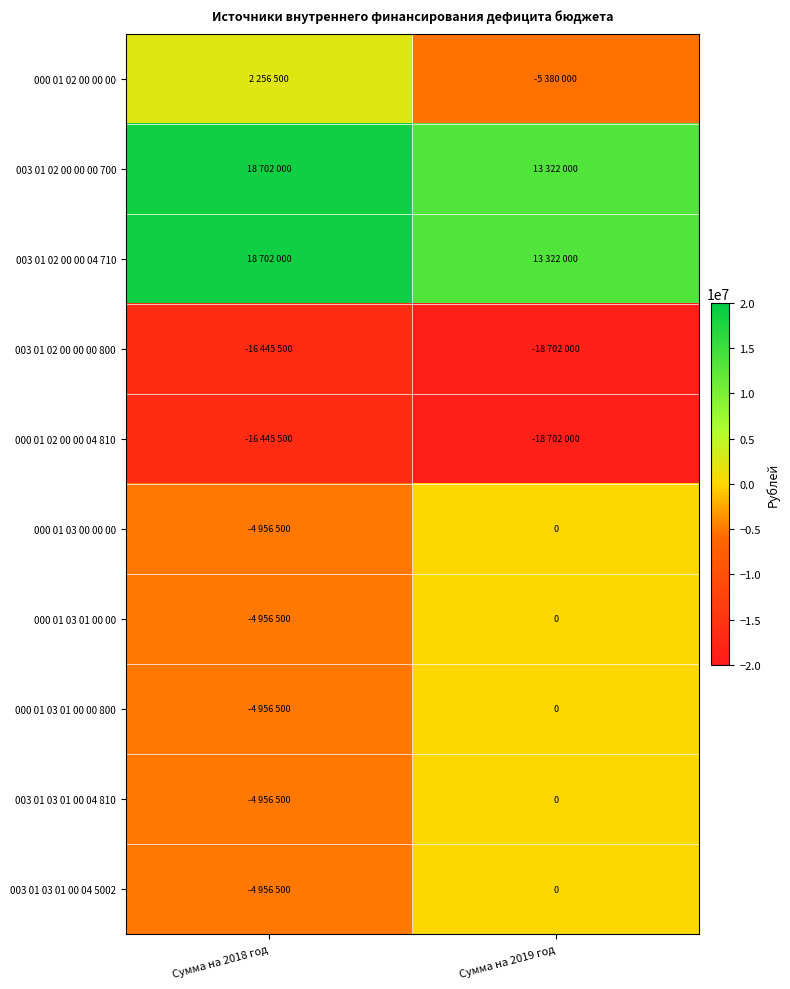

What is the difference between the maximum and minimum values in the 003 01 03 01 00 04 5002 series?

4956500